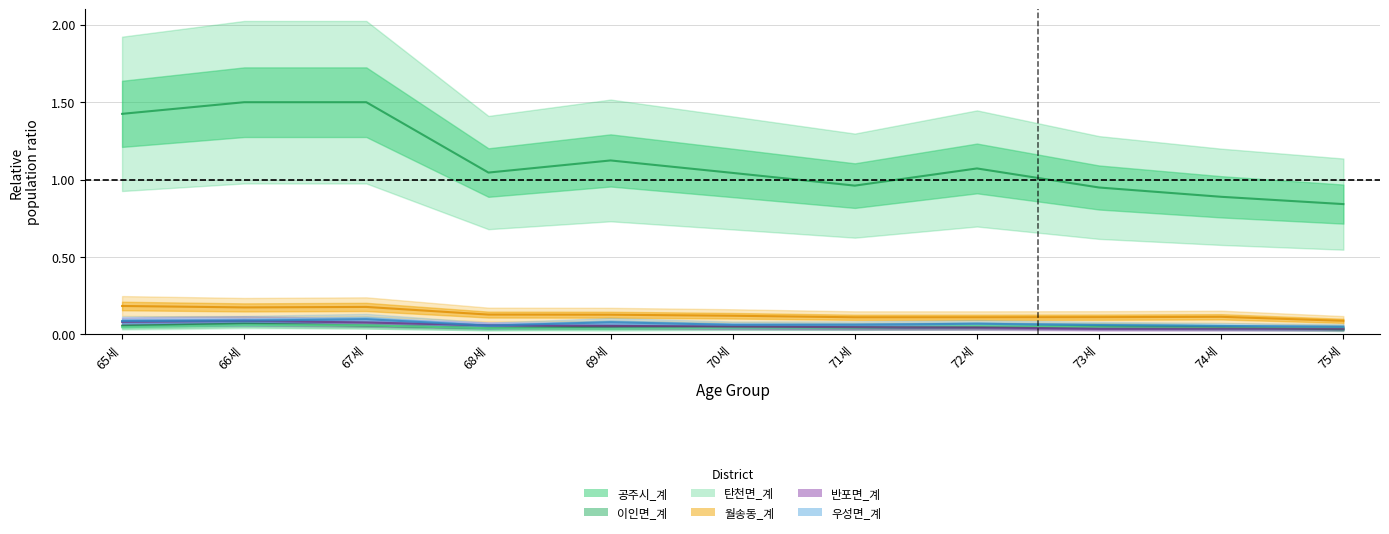

What is the value of the 월송동_계 point at the 2nd from the left?

0.2